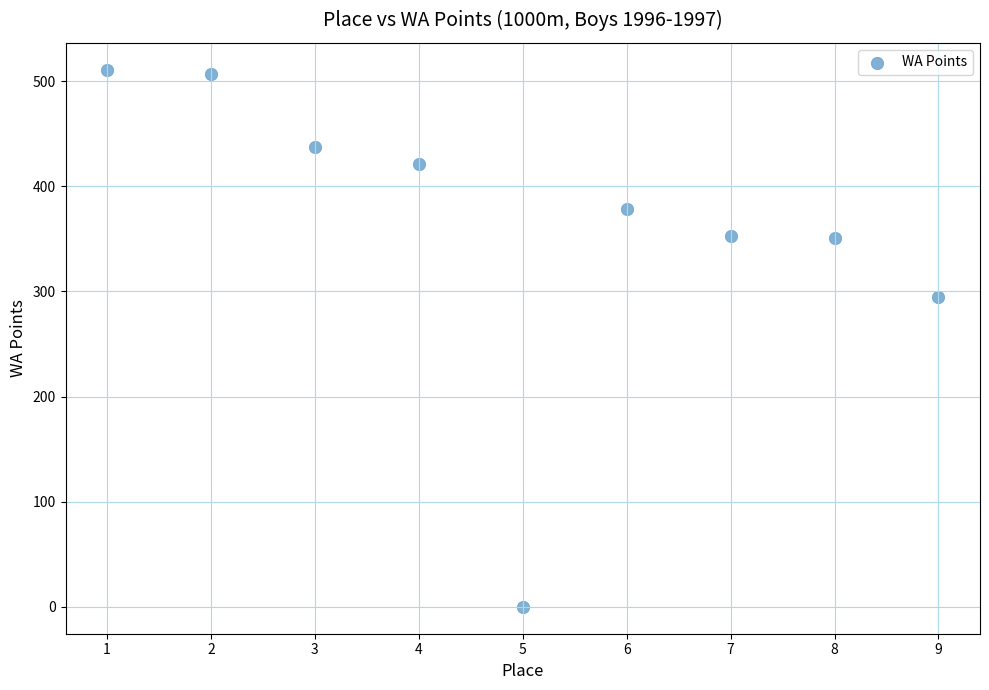

What Y value in the scatter plot is closest to 255?

295